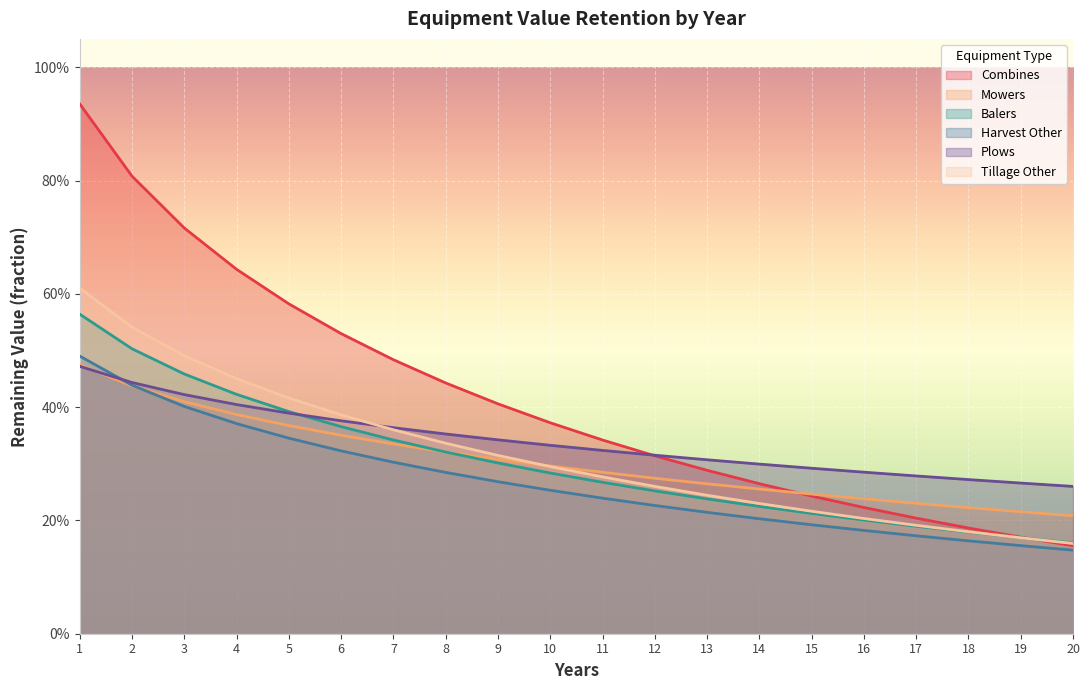

Which series has the largest total across all categories?

Combines